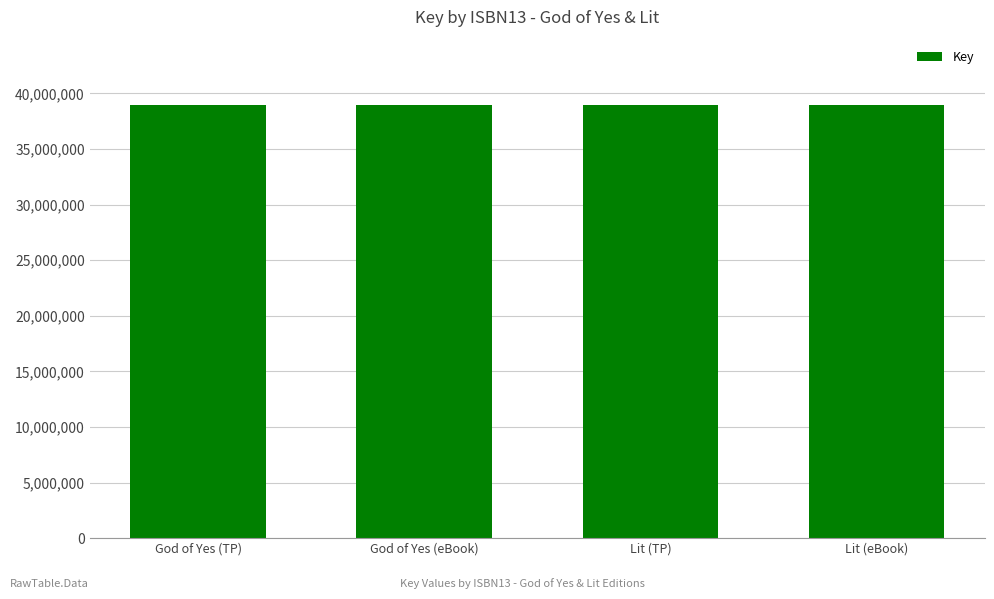

What is the smallest value displayed?

38977588